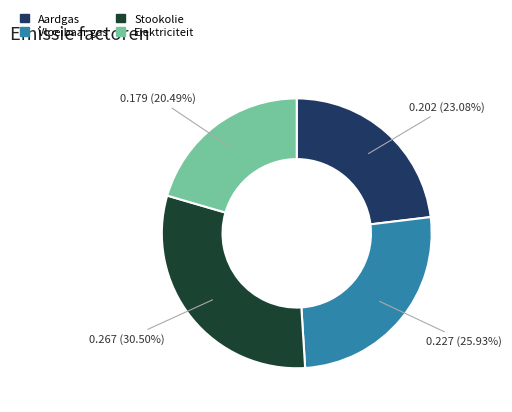

Rank the categories by value from lowest to highest.

Elektriciteit, Aardgas, Vloeibaar gas, Stookolie